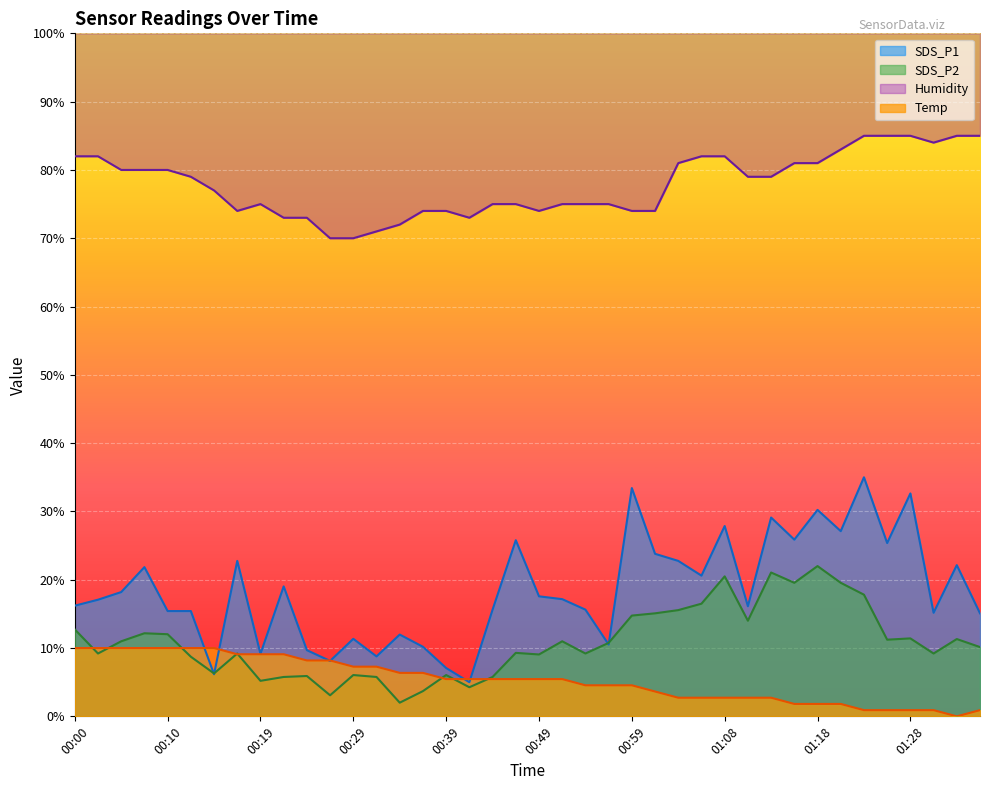

Reading left to right, transcribe all the data shown in this chart.

SDS_P1: 00:00=16.2	00:02=17.1	00:05=18.2	00:07=21.8	00:10=15.4	00:12=15.4	00:15=6.2	00:17=22.8	00:19=9.1	00:22=19.0	00:24=9.7	00:27=8.1	00:29=11.3	00:32=8.8	00:34=12.0	00:36=10.2	00:39=7.1	00:41=5.0	00:44=15.6	00:46=25.8	00:49=17.6	00:51=17.2	00:54=15.6	00:56=10.5	00:59=33.4	01:01=23.8	01:03=22.8	01:06=20.6	01:08=27.9	01:11=16.1	01:13=29.1	01:16=25.9	01:18=30.2	01:20=27.1	01:23=35.0	01:25=25.4	01:28=32.6	01:30=15.2	01:33=22.1	01:35=15.1
SDS_P2: 00:00=12.7	00:02=9.2	00:05=11.0	00:07=12.2	00:10=12.0	00:12=8.7	00:15=6.3	00:17=9.2	00:19=5.2	00:22=5.8	00:24=5.9	00:27=3.1	00:29=6.0	00:32=5.8	00:34=2.0	00:36=3.7	00:39=6.0	00:41=4.3	00:44=5.8	00:46=9.3	00:49=9.1	00:51=11.0	00:54=9.2	00:56=10.8	00:59=14.8	01:01=15.1	01:03=15.6	01:06=16.5	01:08=20.5	01:11=14.0	01:13=21.1	01:16=19.6	01:18=22.0	01:20=19.6	01:23=17.8	01:25=11.2	01:28=11.4	01:30=9.2	01:33=11.3	01:35=10.1
Humidity: 00:00=82.0	00:02=82.0	00:05=80.0	00:07=80.0	00:10=80.0	00:12=79.0	00:15=77.0	00:17=74.0	00:19=75.0	00:22=73.0	00:24=73.0	00:27=70.0	00:29=70.0	00:32=71.0	00:34=72.0	00:36=74.0	00:39=74.0	00:41=73.0	00:44=75.0	00:46=75.0	00:49=74.0	00:51=75.0	00:54=75.0	00:56=75.0	00:59=74.0	01:01=74.0	01:03=81.0	01:06=82.0	01:08=82.0	01:11=79.0	01:13=79.0	01:16=81.0	01:18=81.0	01:20=83.0	01:23=85.0	01:25=85.0	01:28=85.0	01:30=84.0	01:33=85.0	01:35=85.0
Temp: 00:00=10.0	00:02=10.0	00:05=10.0	00:07=10.0	00:10=10.0	00:12=10.0	00:15=10.0	00:17=9.1	00:19=9.1	00:22=9.1	00:24=8.2	00:27=8.2	00:29=7.3	00:32=7.3	00:34=6.4	00:36=6.4	00:39=5.5	00:41=5.5	00:44=5.5	00:46=5.5	00:49=5.5	00:51=5.5	00:54=4.5	00:56=4.5	00:59=4.5	01:01=3.6	01:03=2.7	01:06=2.7	01:08=2.7	01:11=2.7	01:13=2.7	01:16=1.8	01:18=1.8	01:20=1.8	01:23=0.9	01:25=0.9	01:28=0.9	01:30=0.9	01:33=0.0	01:35=0.9